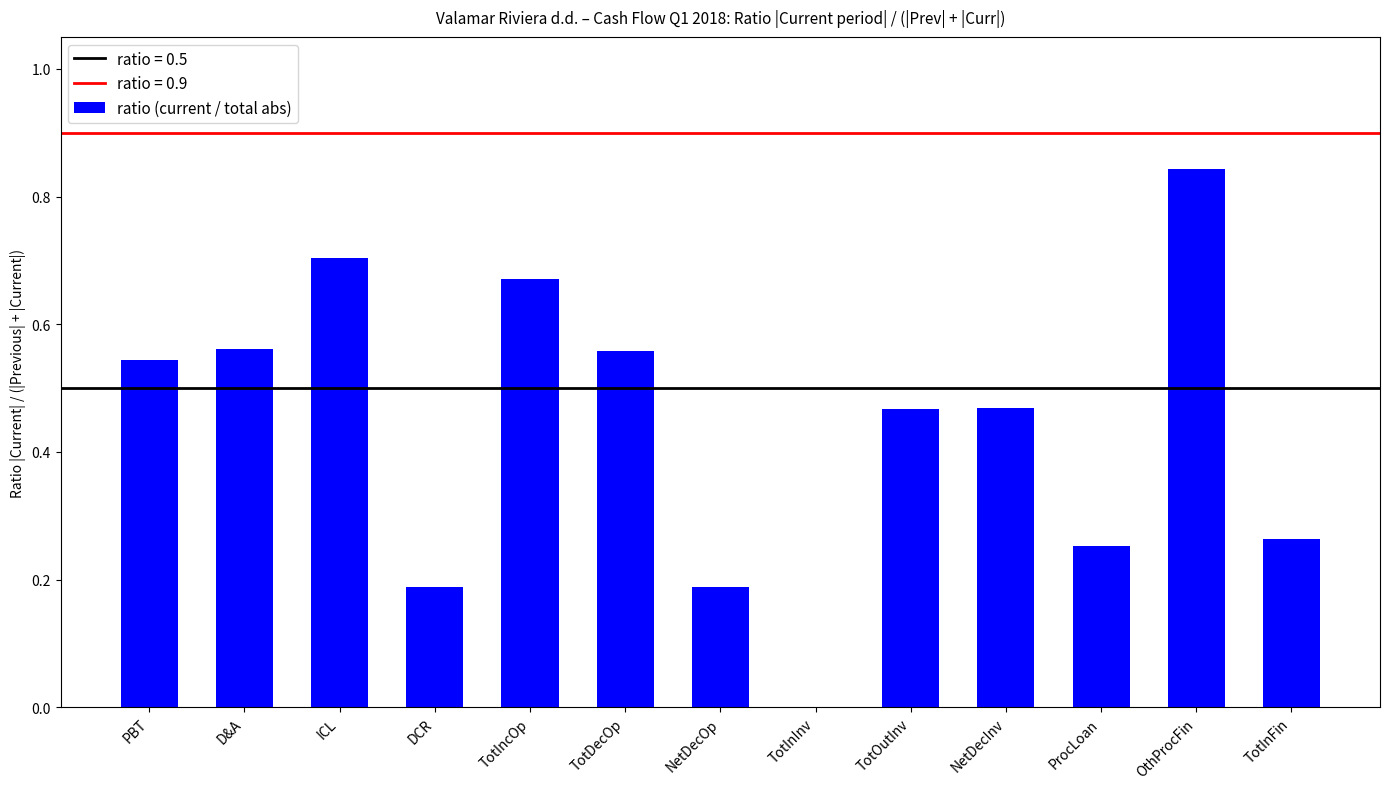

At which category does the chart reach its peak across all series?

OthProcFin